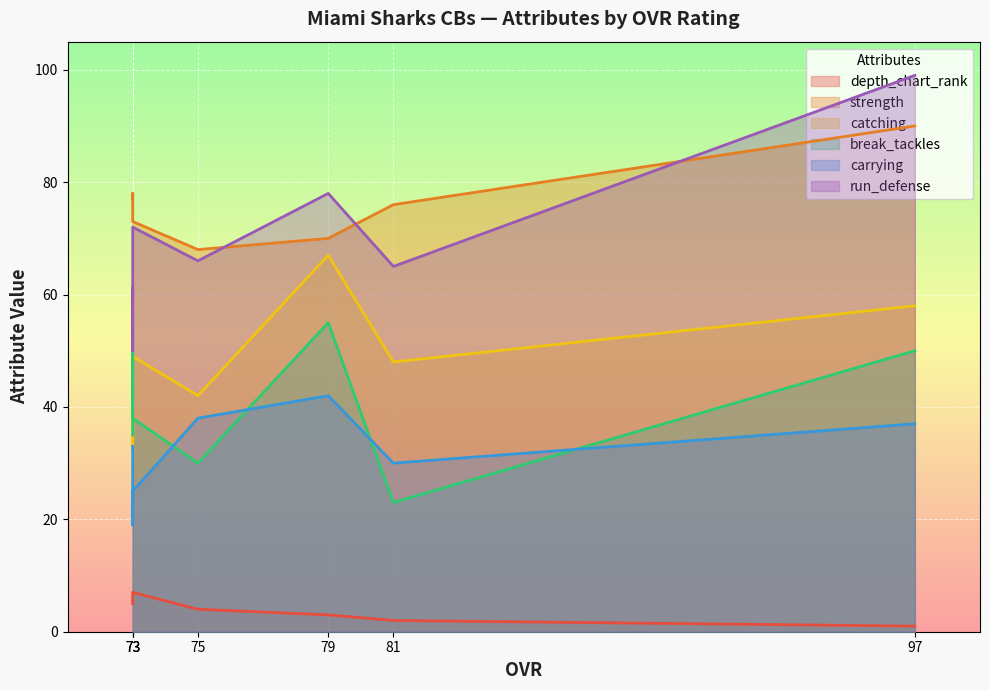

How many categories are shown in the chart?

7